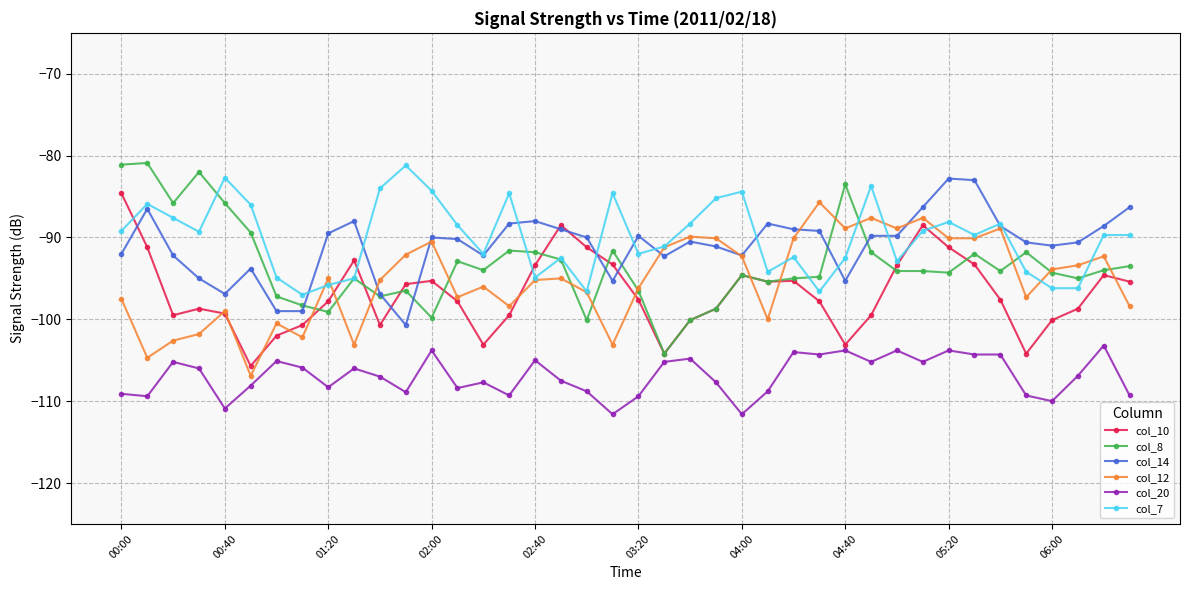

Which series ends up on top after the final intersection of col_8 and col_10?

col_8